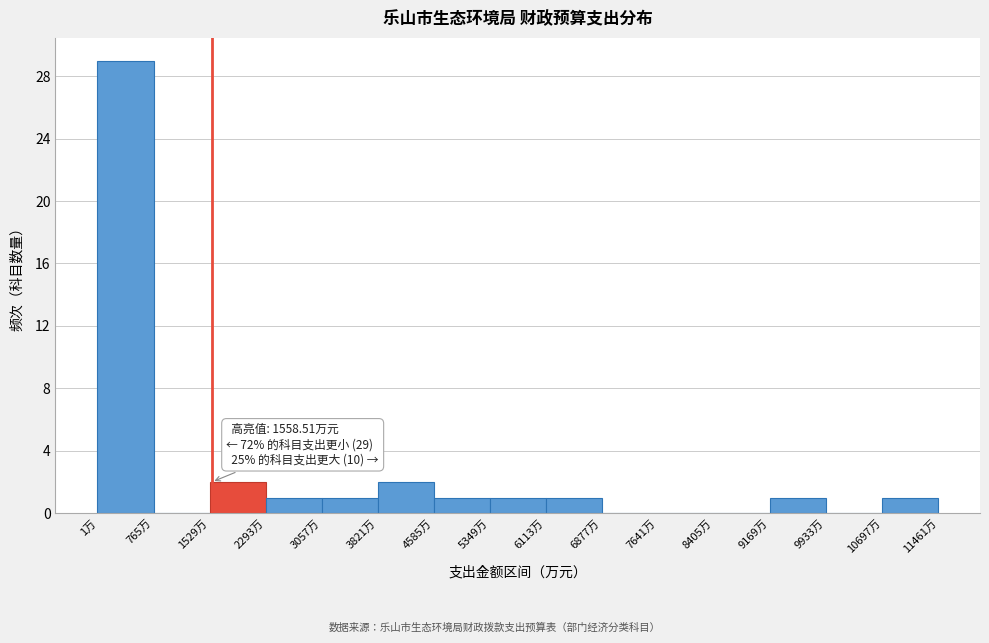

Which range on the x-axis has the tallest bar?

0 to 800